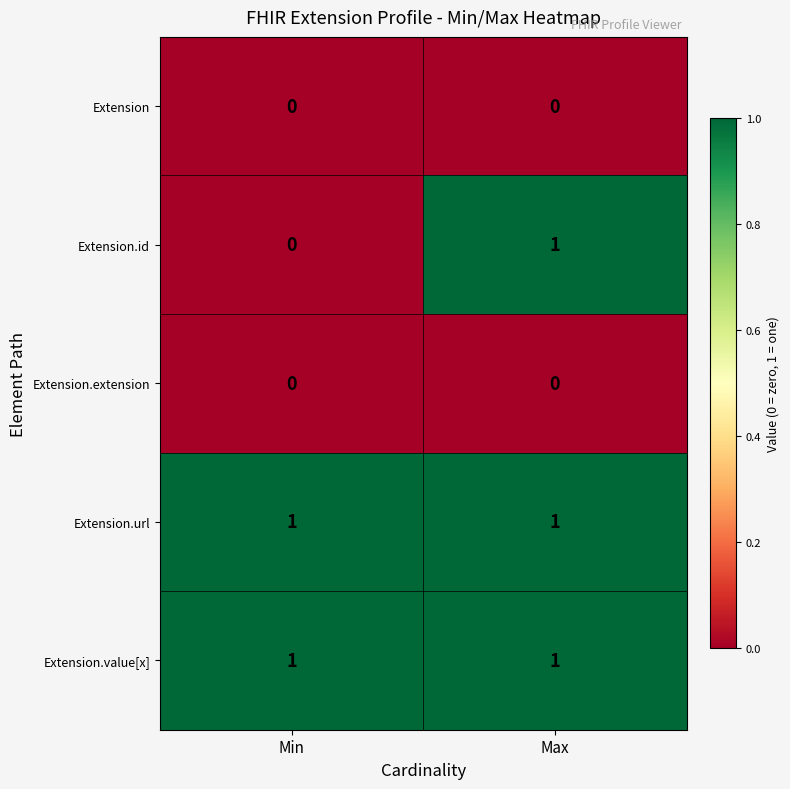

Between Min and Max, which series saw the biggest shift?

Extension.id